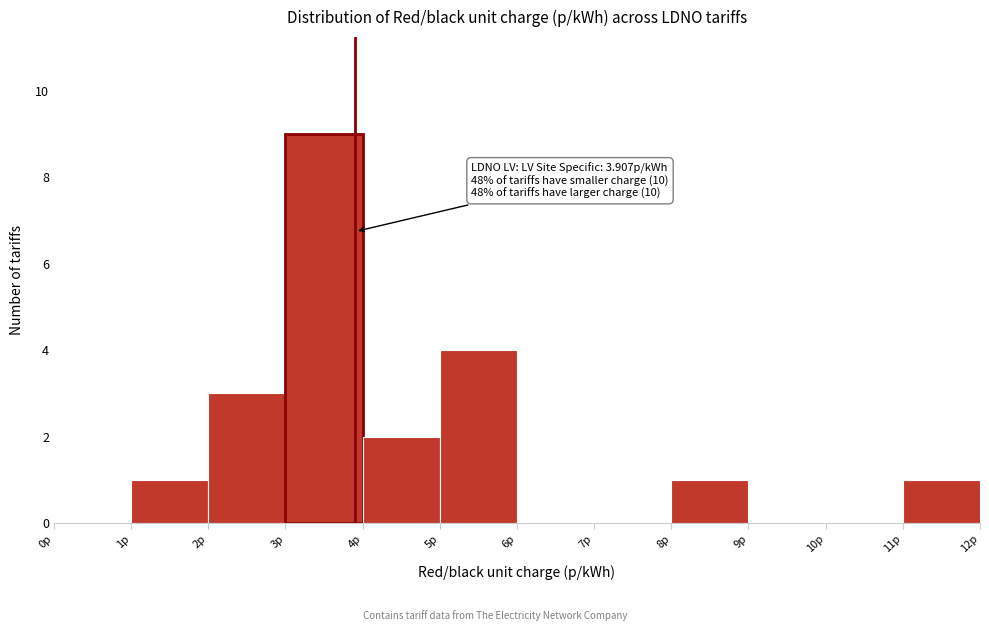

Over which range of the x-axis is the bar tallest?

3 to 4